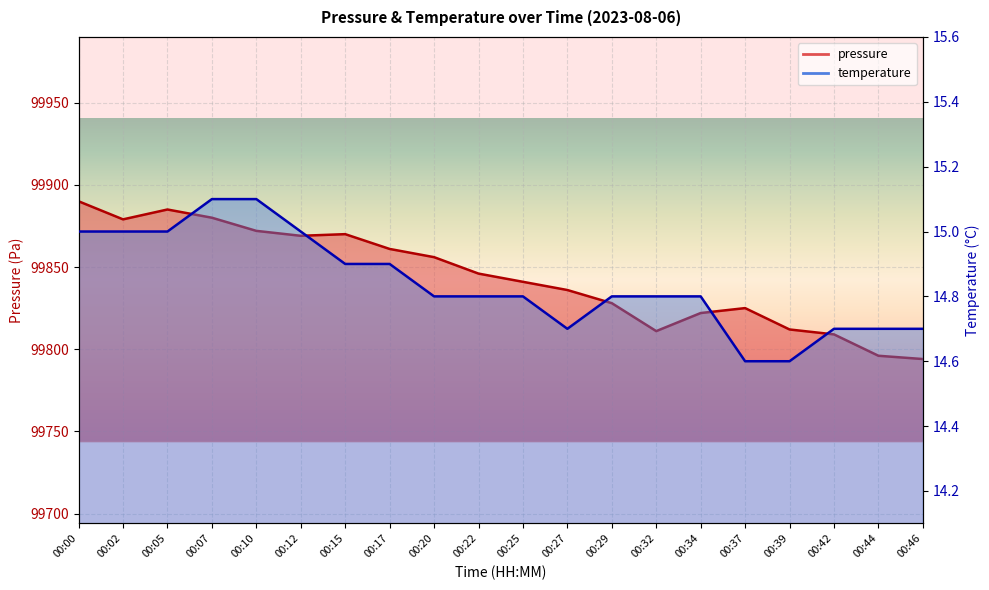

True or false: temperature has more than 0 points higher than both neighbors.

False